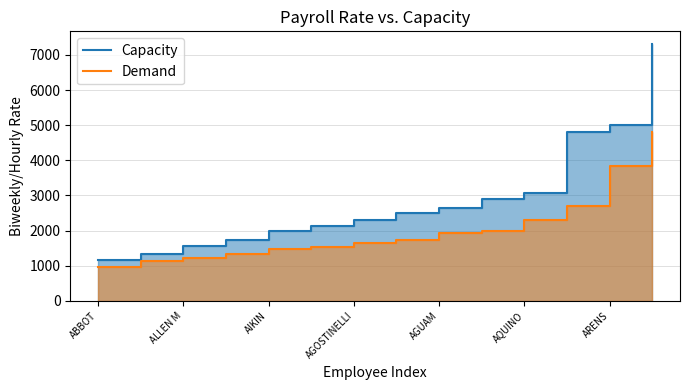

Reading left to right, list all the values displayed in this chart.

Capacity: ABBOT=1153.8	ABDELNOUR=1346.2	ALLEN M=1574.1	ALDRICH=1730.8	AIKIN=2000.0	ALCANTARA=2134.6	AGOSTINELLI=2307.7	ALTMAN=2500.0	AGUAM=2653.8	AGOSTO=2884.6	AQUINO=3076.9	ANDERSON=4807.7	ARENS=5000.0	APONTE A=7307.7
Demand: ABBOT=961.5	ABDELNOUR=1118.7	ALLEN M=1229.7	ALDRICH=1340.3	AIKIN=1480.8	ALCANTARA=1538.5	AGOSTINELLI=1653.8	ALTMAN=1730.8	AGUAM=1923.1	AGOSTO=2000.0	AQUINO=2307.7	ANDERSON=2692.3	ARENS=3846.2	APONTE A=4807.7